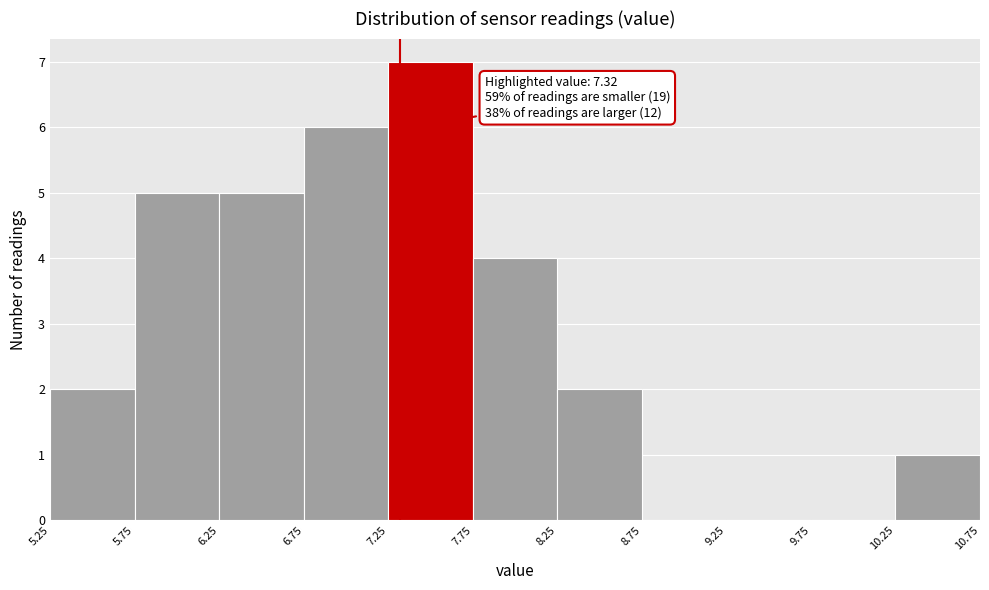

Over which range of the x-axis is the bar tallest?

7.25 to 7.75